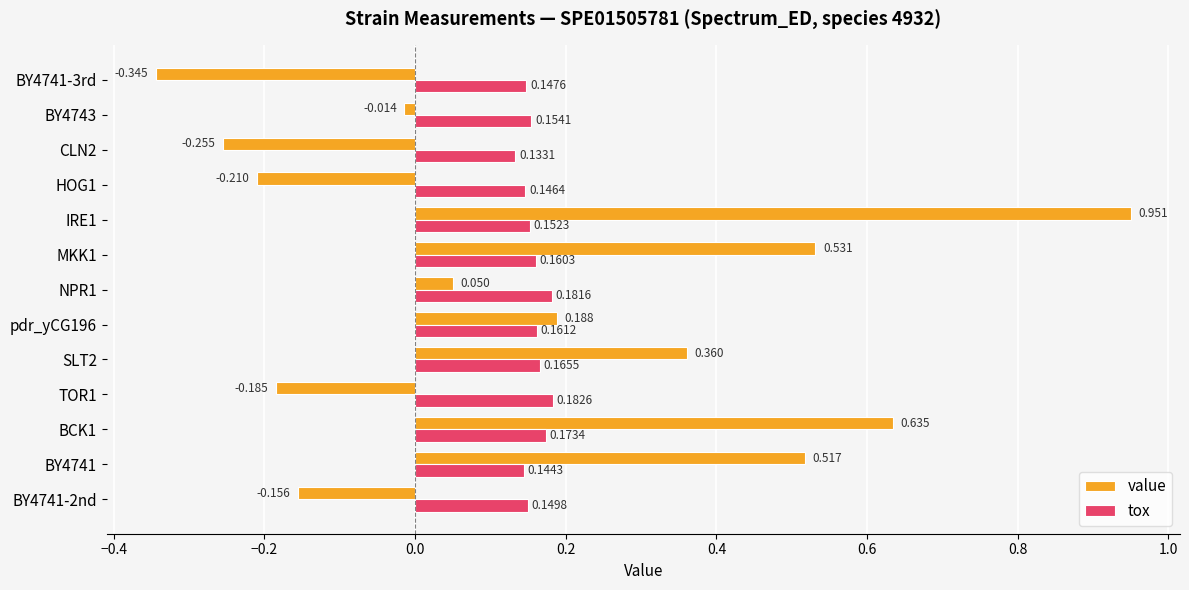

At BY4741-3rd, list the series in order from smallest to largest.

value, tox